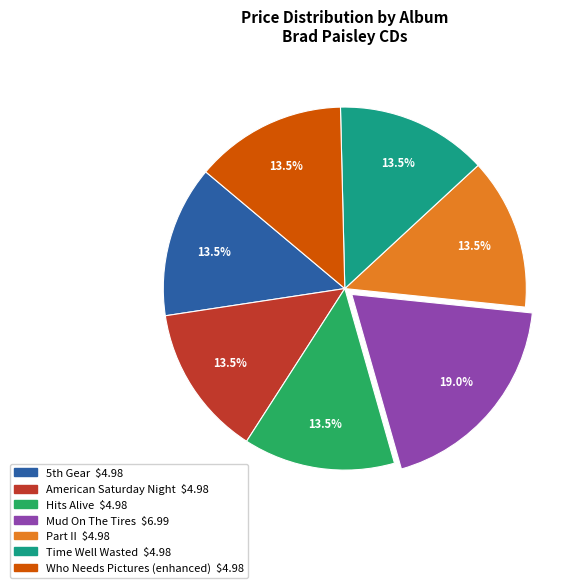

Is the sum of Time Well Wasted and Mud On The Tires greater than half?

No